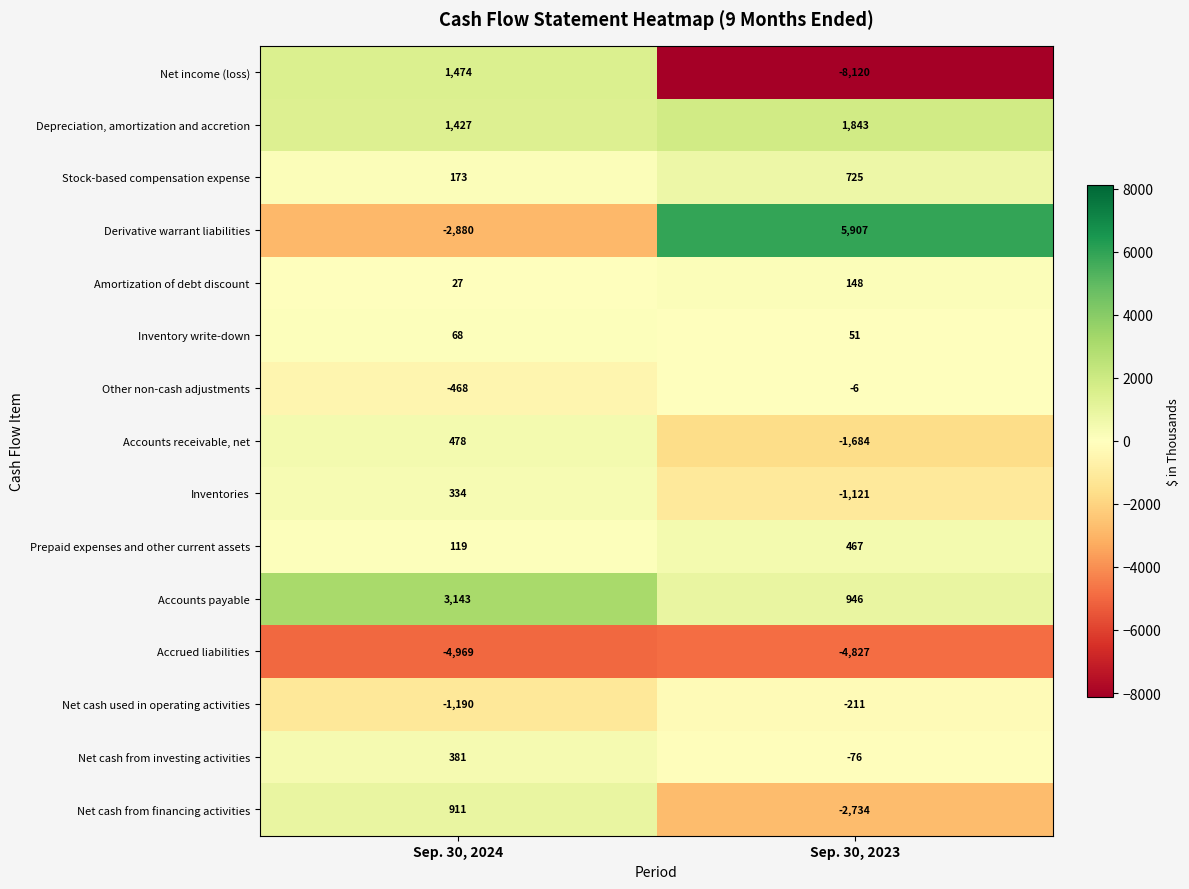

Read the Prepaid expenses and other current assets value at Sep. 30, 2023, to the nearest 5.

465